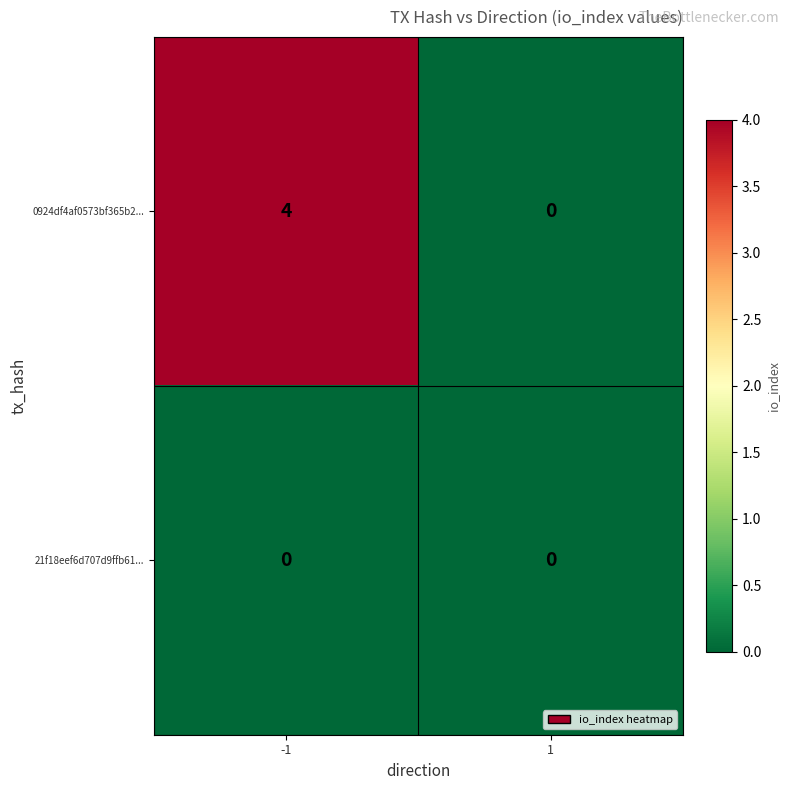

At -1, list the series in order from smallest to largest.

21f18eef6d707d9ffb61..., 0924df4af0573bf365b2...